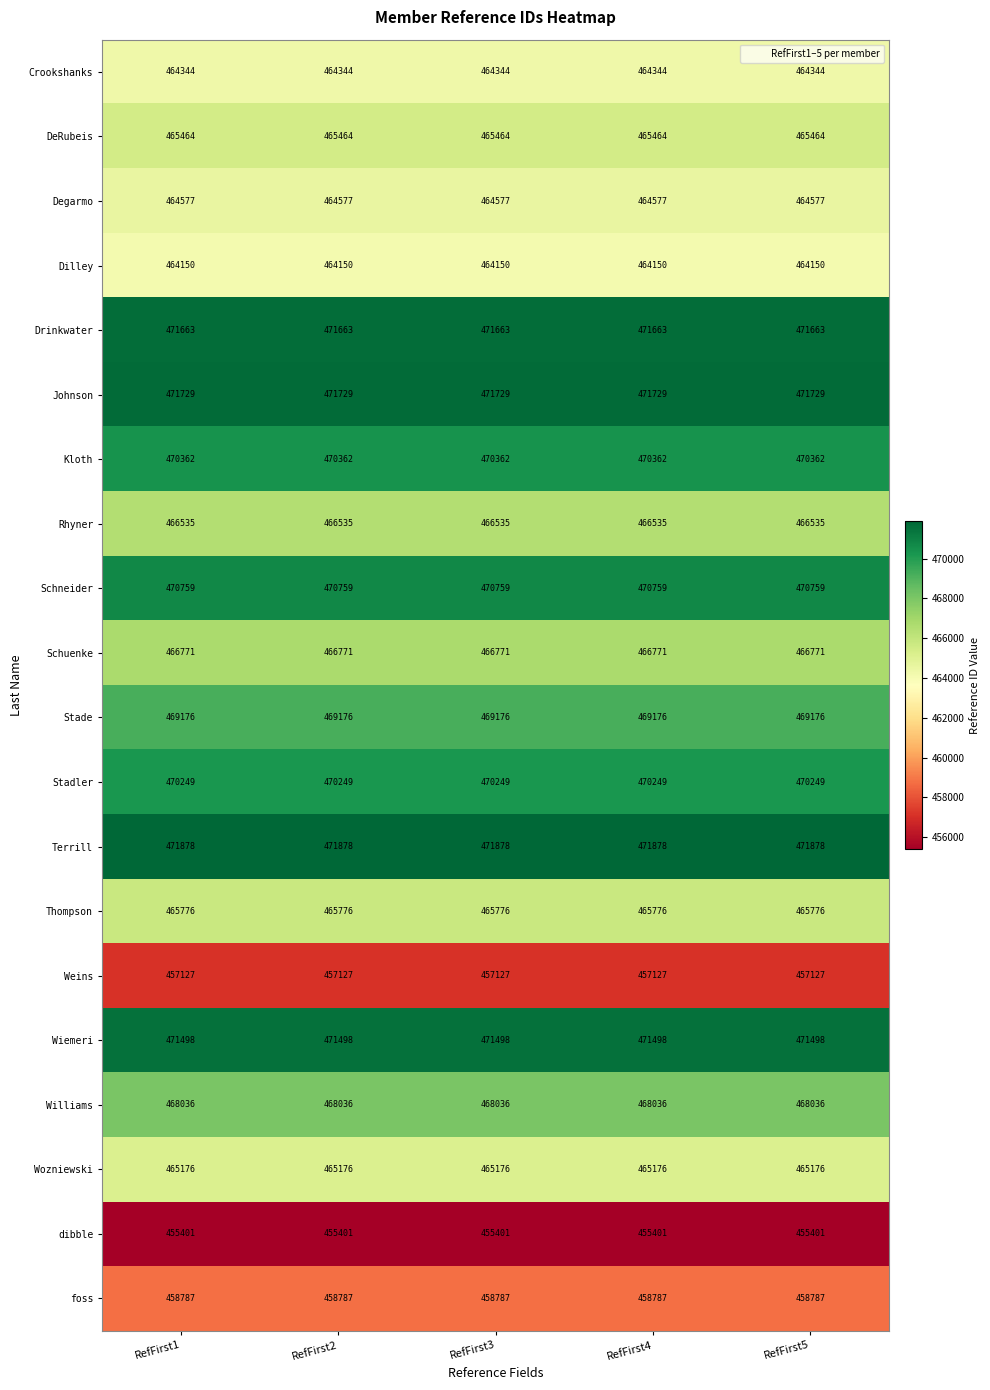

What is the highest value of the Stade series?

469176